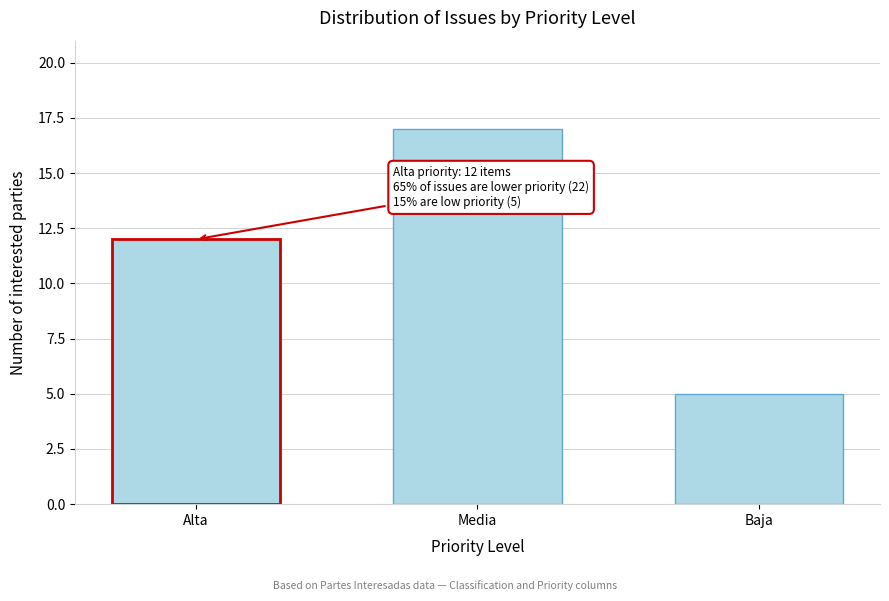

Reading left to right, list all the values displayed in this chart.

Alta=12	Media=17	Baja=5